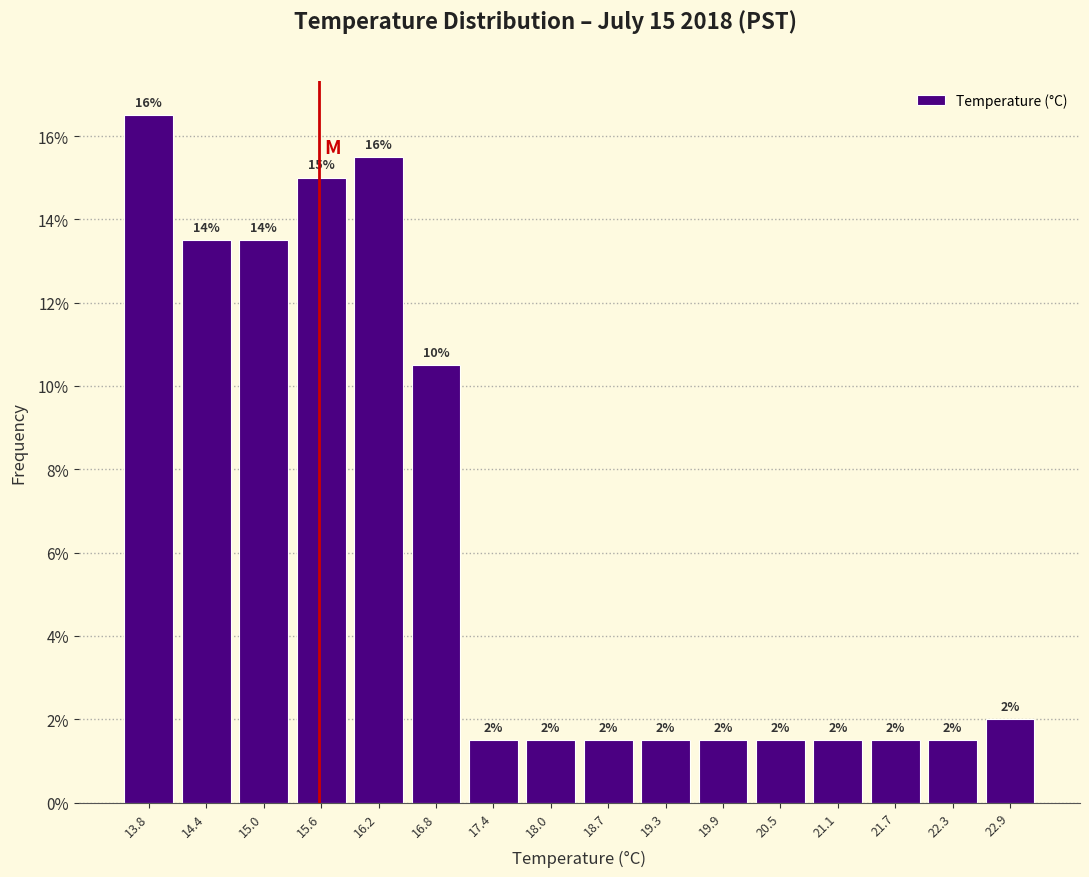

Which range on the x-axis has the tallest bar?

13.5 to 14.1